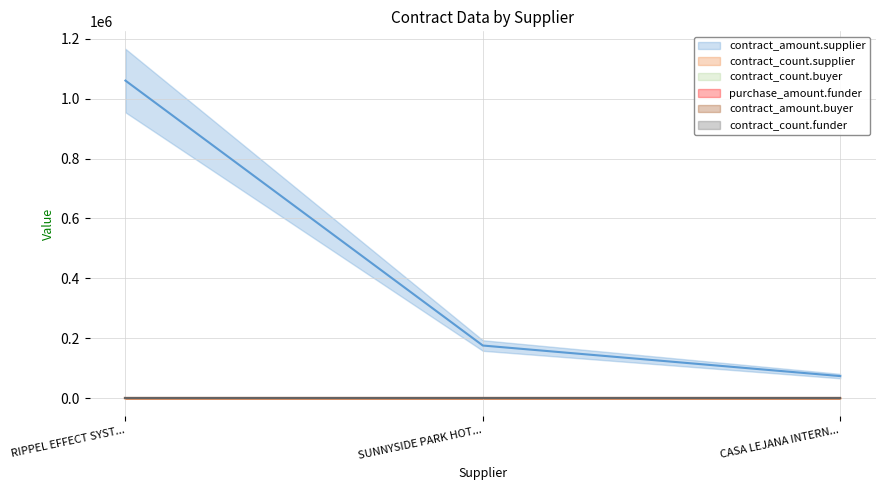

What position from the left is CASA LEJANA INTERNATIONAL (PTY) LTD.?

3